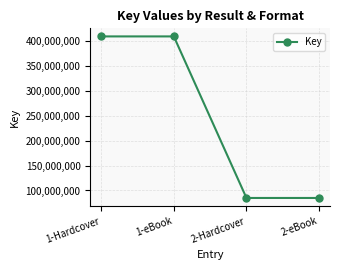

What is the ratio of the value at 2-eBook to the value at 1-Hardcover?

0.2